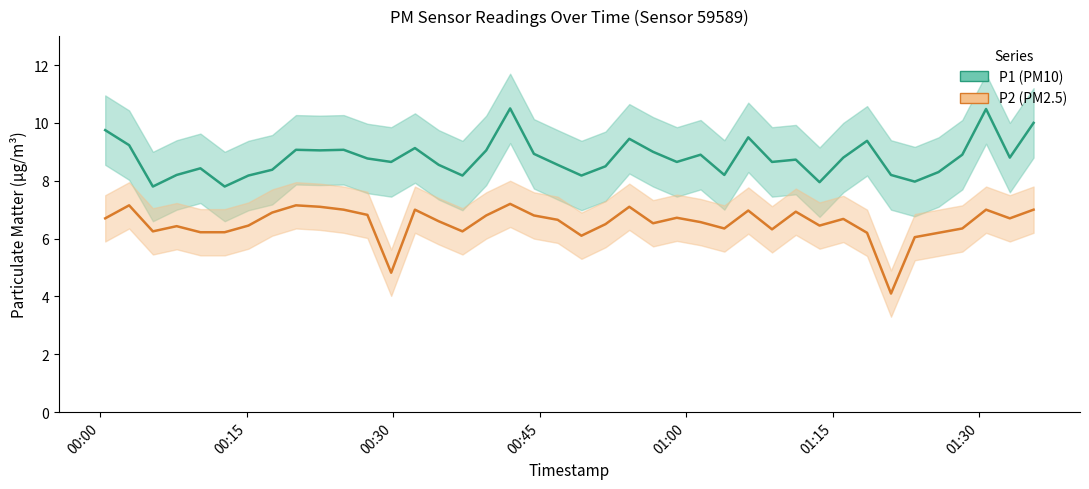

In P1 (PM10), how many points are lower than both neighbors (excluding endpoints)?

12